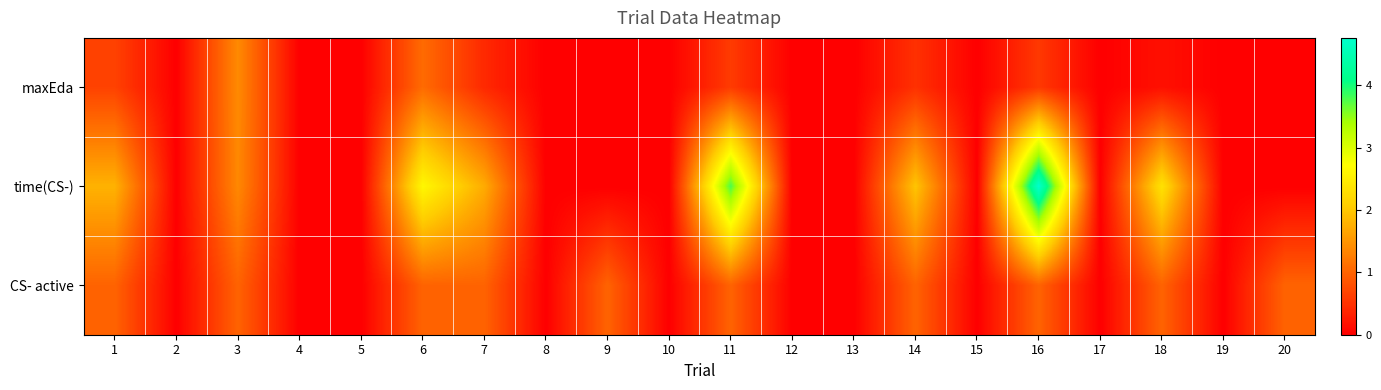

List the series in order of their overall mean, highest first.

time(CS-), CS- active, maxEda